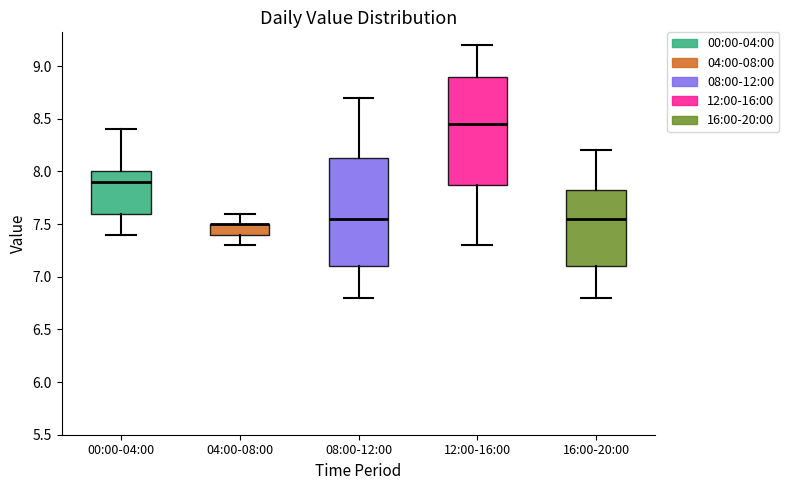

Reading left to right, read every box against the y-axis: the position of its median line, the range the box covers, and the ends of its whiskers. The values are not printed on the chart, so give them approximately, as read against the axis.

00:00-04:00: median 7.90, box 7.60 to 8.00, whiskers 7.40 to 8.40
04:00-08:00: median 7.50 (drawn on the box's upper edge), box 7.40 to 7.50, whiskers 7.30 to 7.60
08:00-12:00: median 7.55, box 7.10 to 8.15, whiskers 6.80 to 8.70
12:00-16:00: median 8.45, box 7.90 to 8.90, whiskers 7.30 to 9.20
16:00-20:00: median 7.55, box 7.10 to 7.85, whiskers 6.80 to 8.20